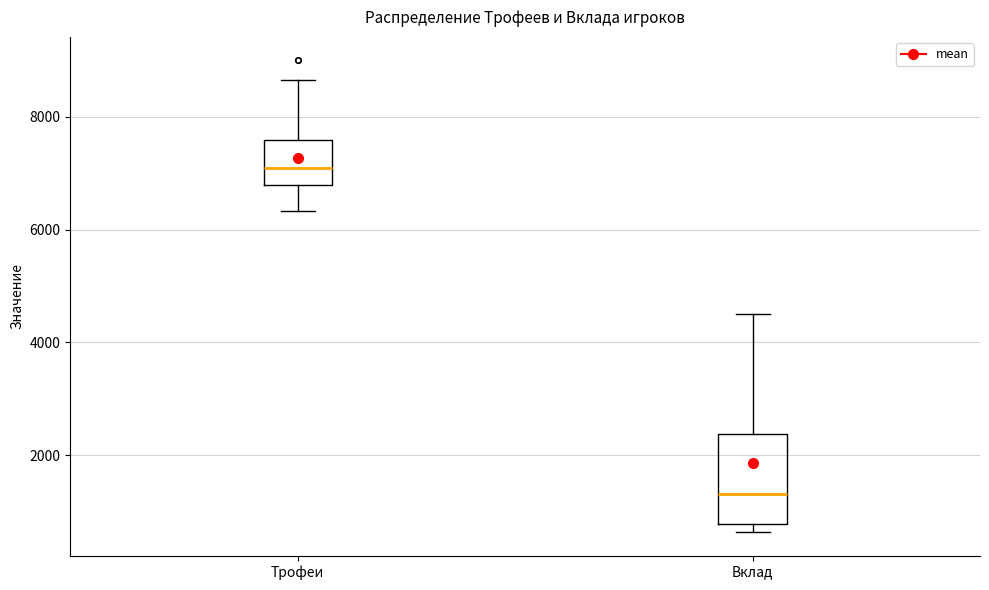

Which box's median line is the highest?

Трофеи